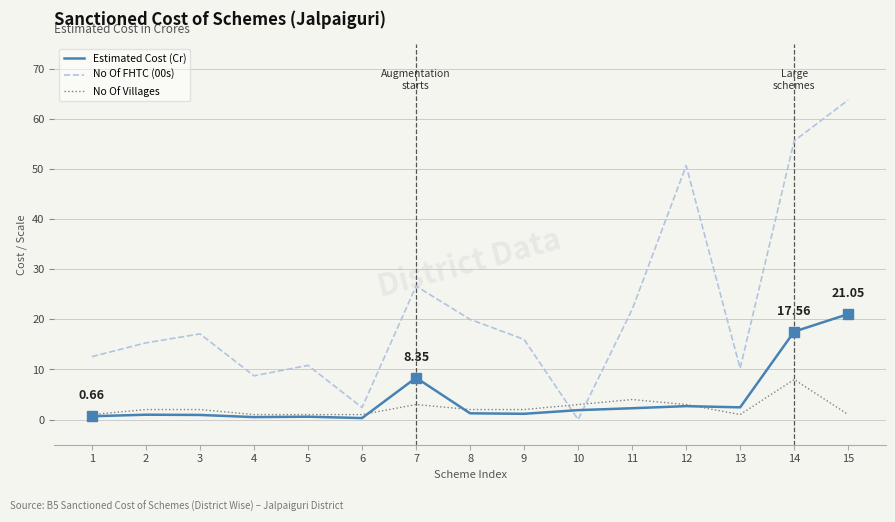

Which series ends up on top after the final intersection of No Of FHTC (00s) and Estimated Cost (Cr)?

No Of FHTC (00s)